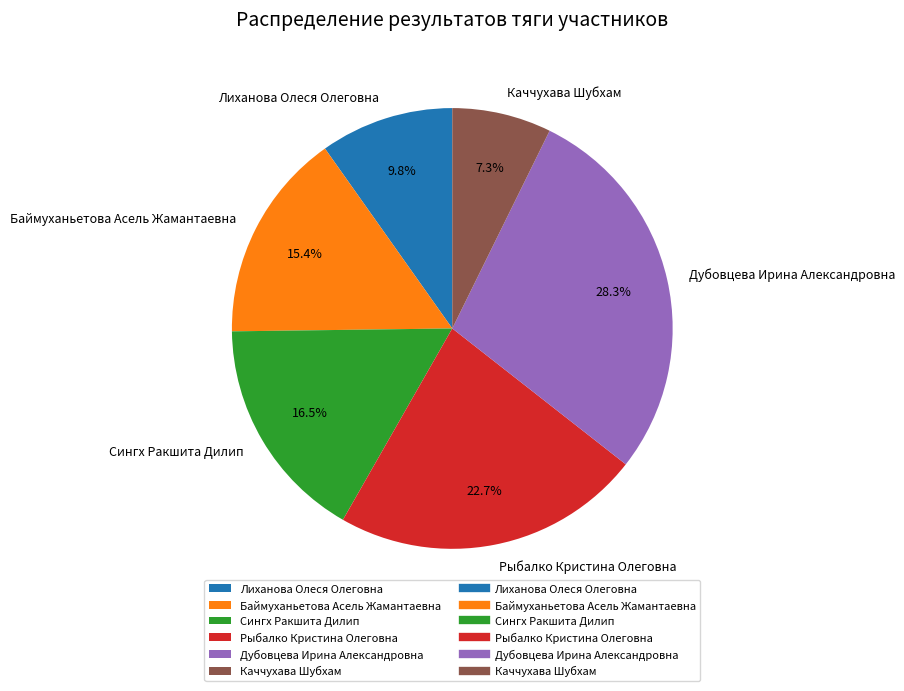

To the nearest percent, what is the average slice percentage?

17%